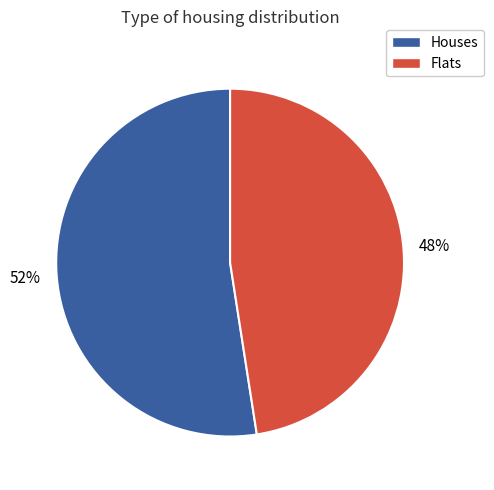

Is there a majority slice in this chart?

Yes